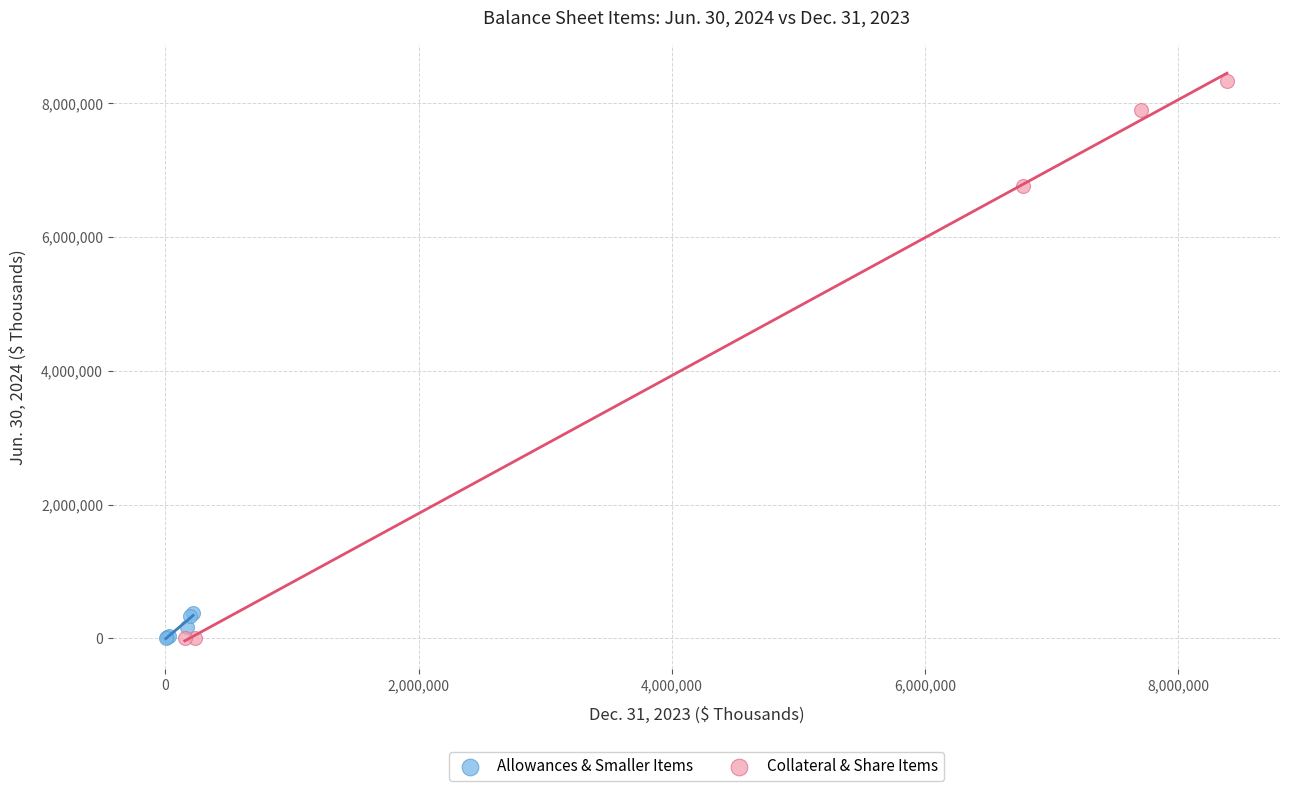

Which series reaches the maximum Y coordinate?

Collateral & Share Items